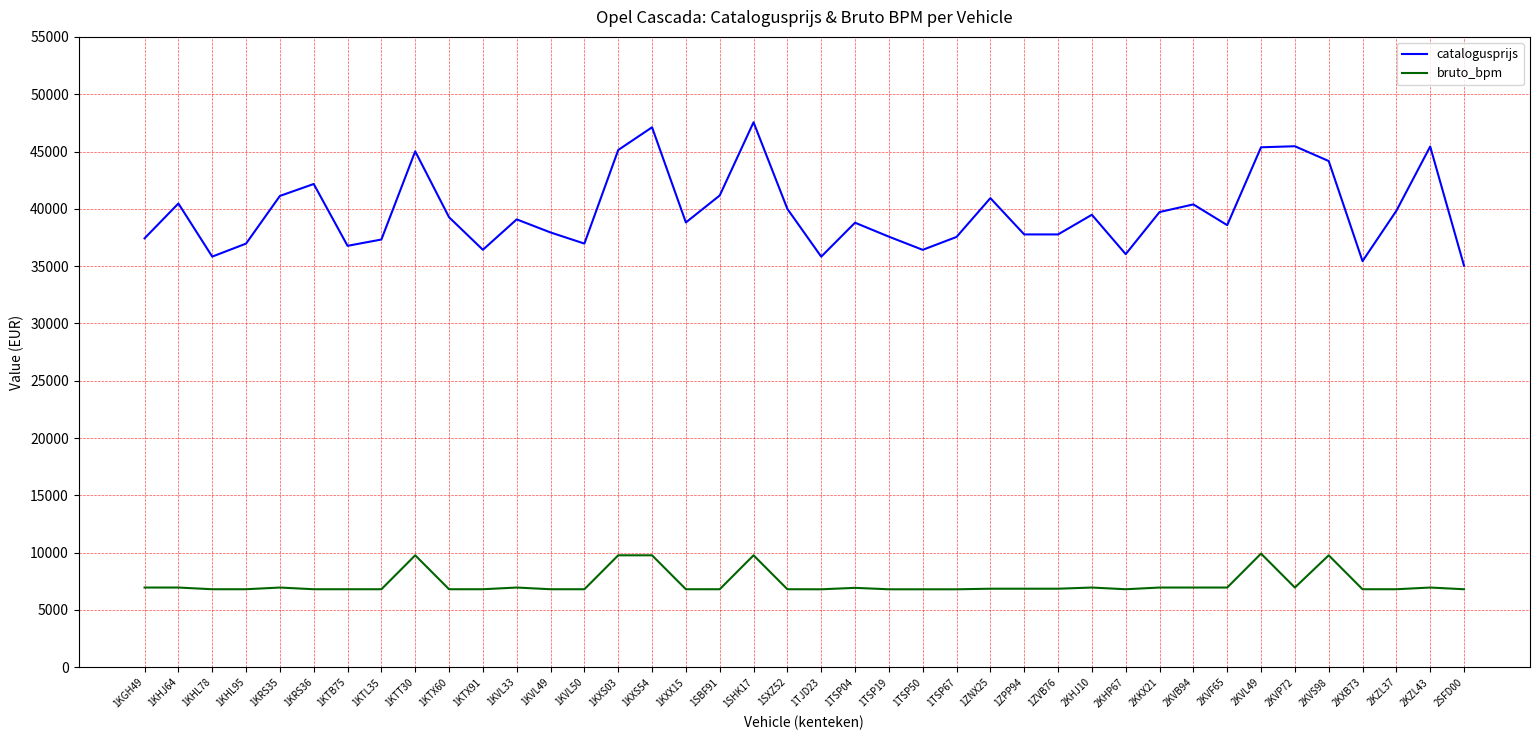

Is the value of catalogusprijs at 1KTL35 greater than the value of bruto_bpm at 2KZL37?

Yes